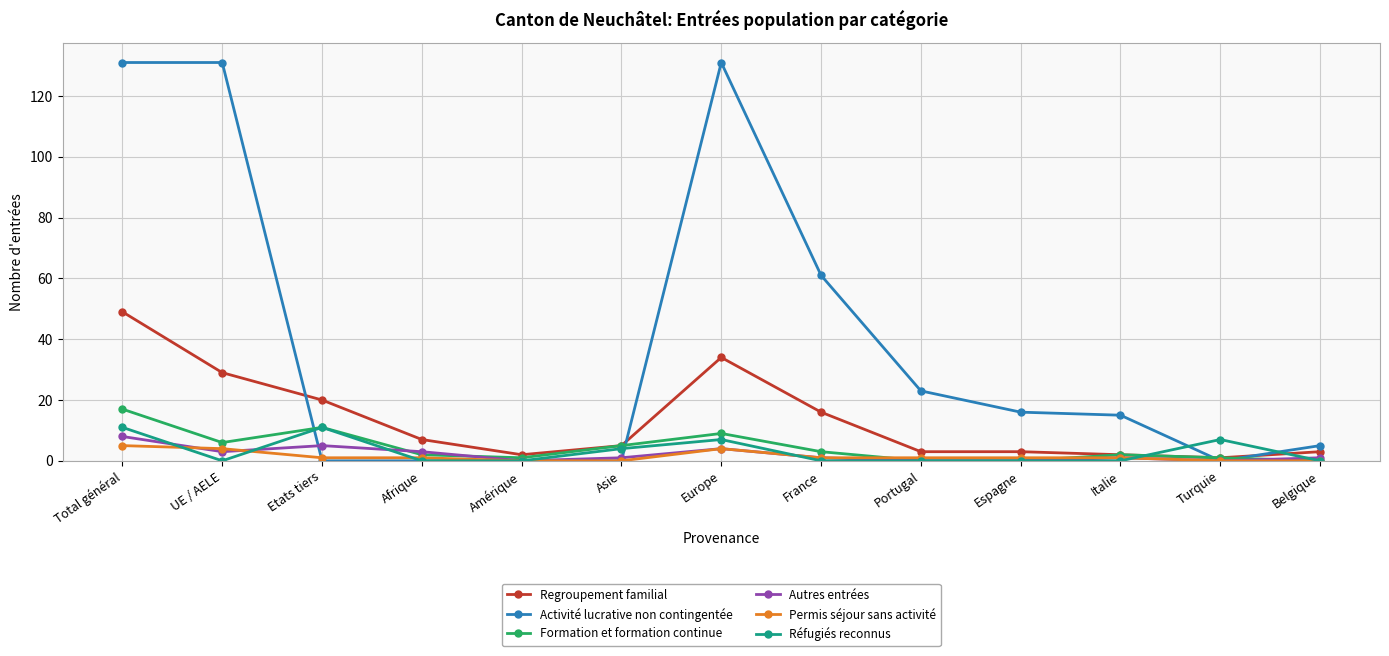

What is the label of the 2nd point from the left?

UE / AELE